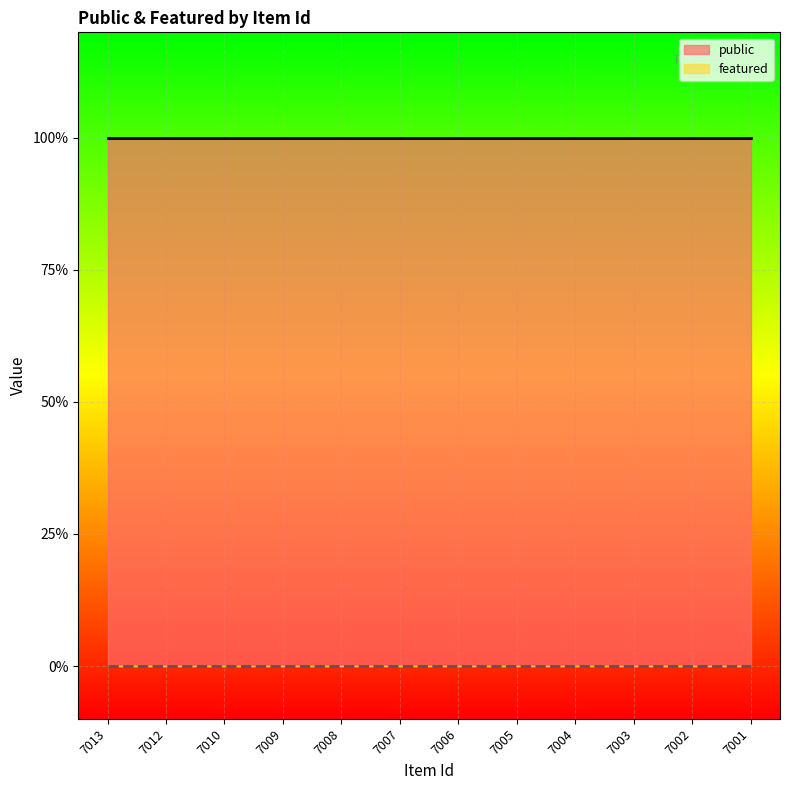

True or false: featured and public intersect in this chart.

False